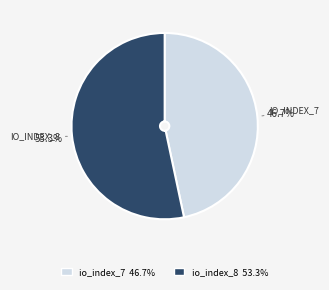

How many segments does this pie chart have?

2